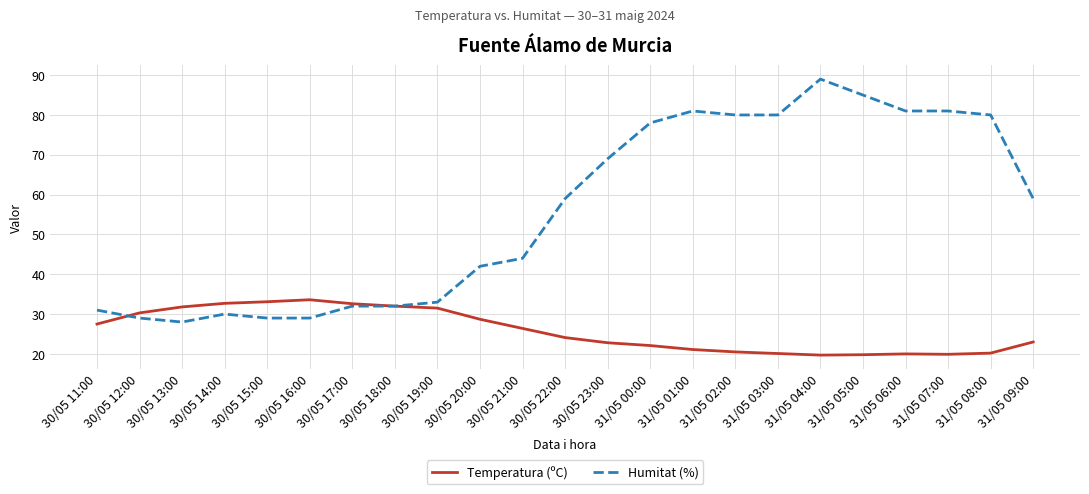

Is the value of Humitat (%) at 30/05 17:00 greater than the value of Temperatura (ºC) at 31/05 09:00?

Yes